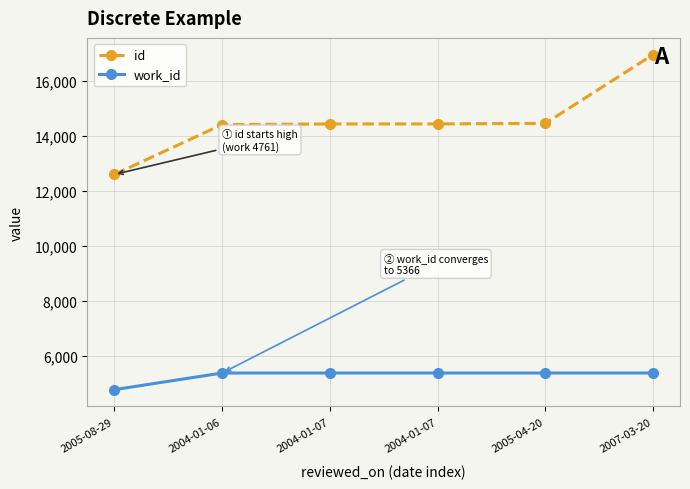

How many lines are shown in the chart?

2